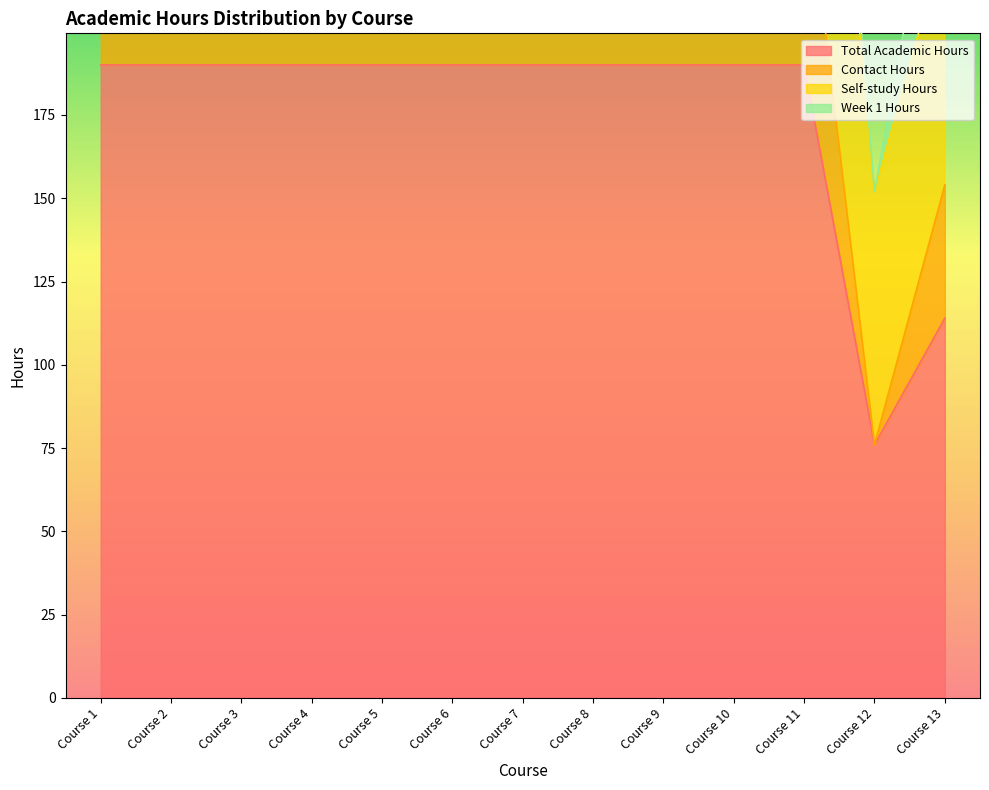

What value does the Total Academic Hours series have at Course 1, to the nearest 50?

200